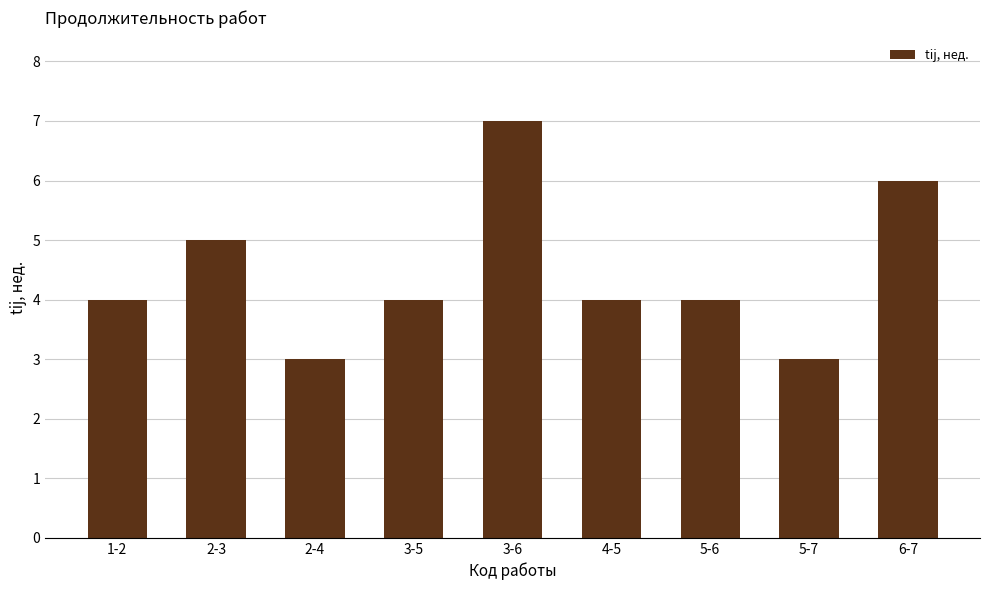

The chart shows a value of 4 at 3-5. True or false?

True